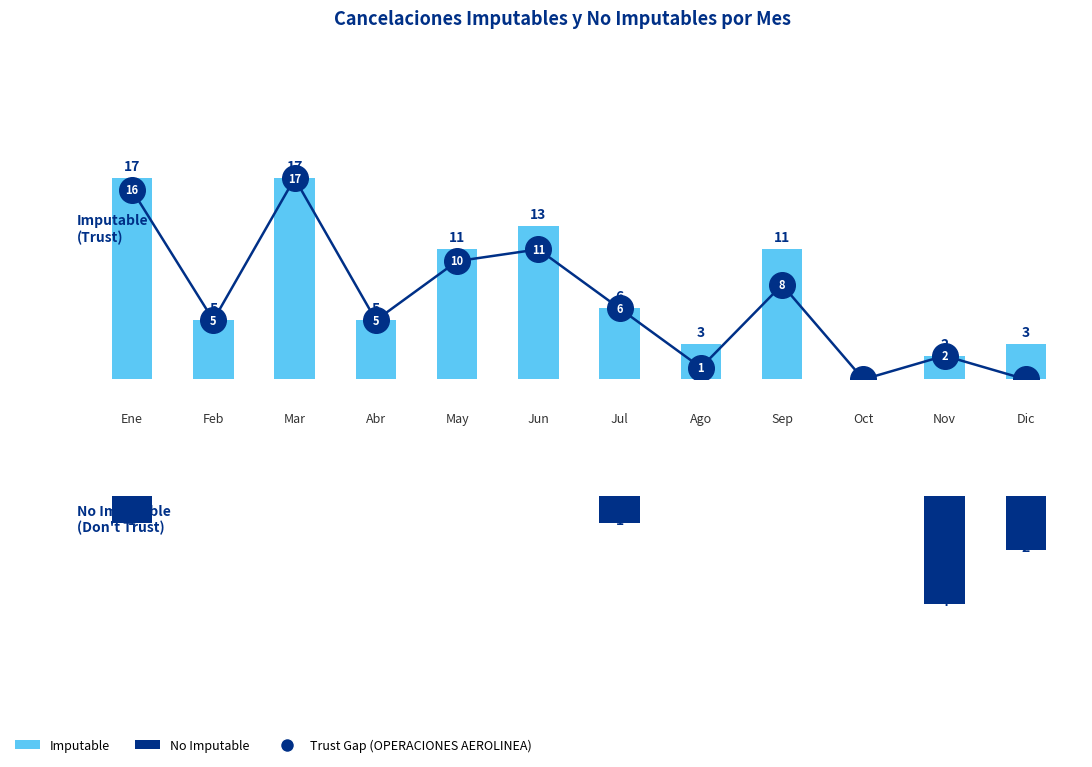

Which series contains the lowest Y value?

Imputable